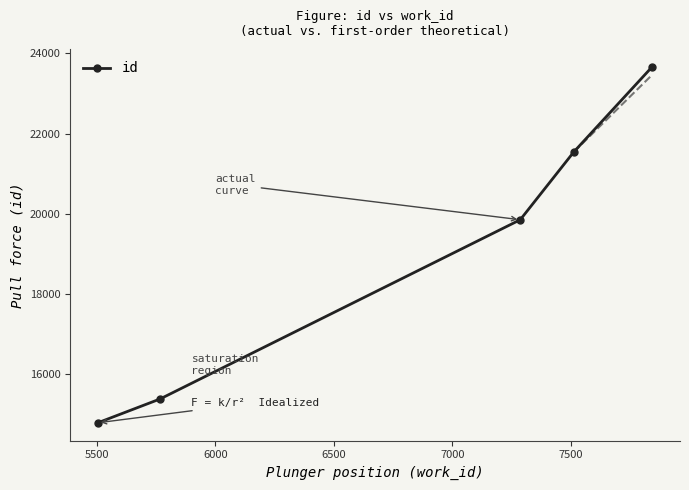

What is the value of the 2nd point from the left?

15364